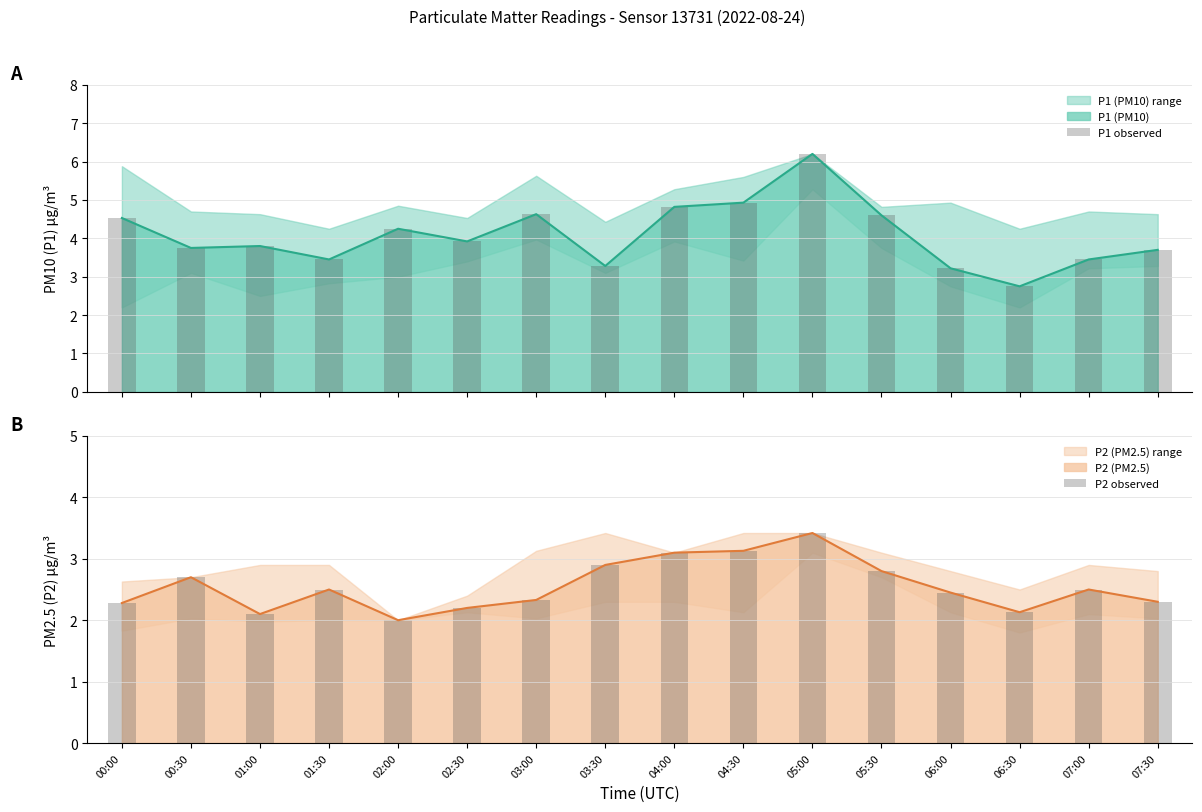

What is the label of the 16th bar from the left?

07:30